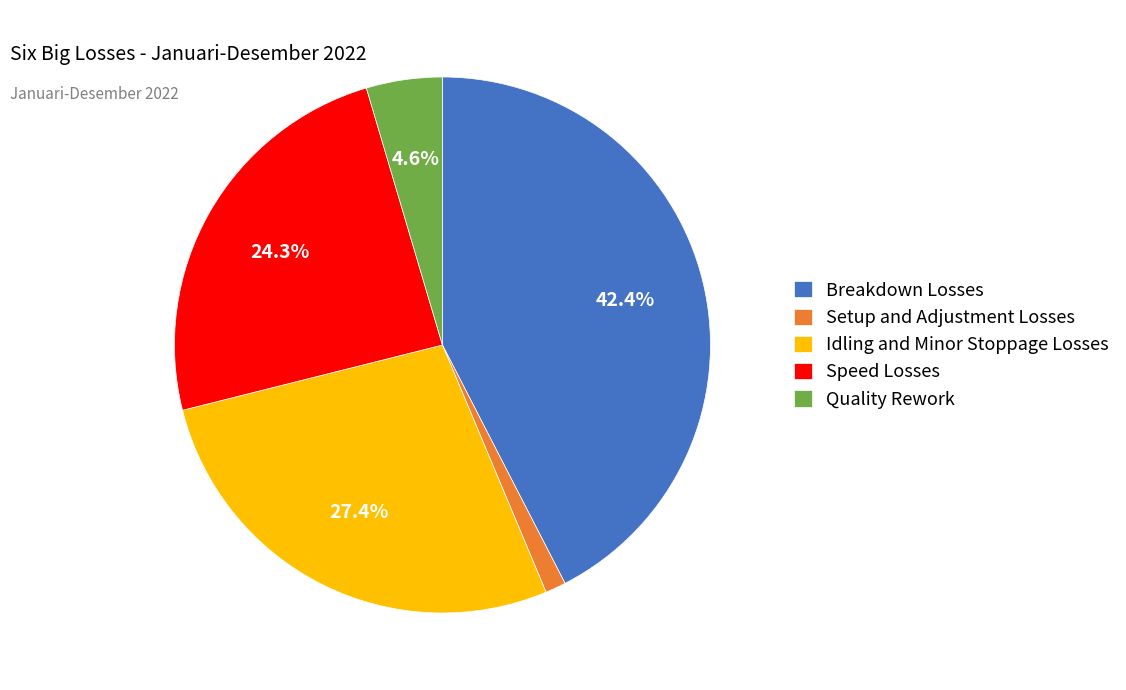

Which slice is the largest?

Breakdown Losses